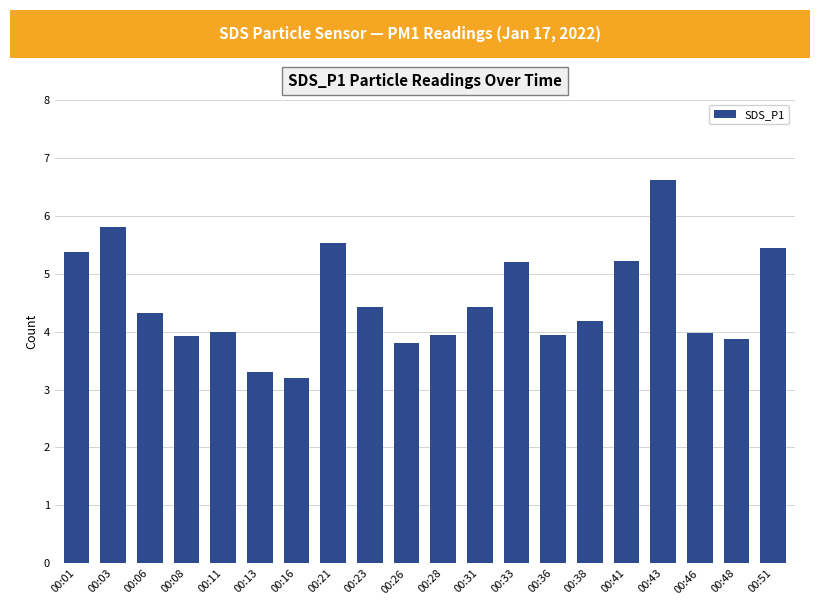

What is the difference between the values at 00:48 and 00:16?

0.7